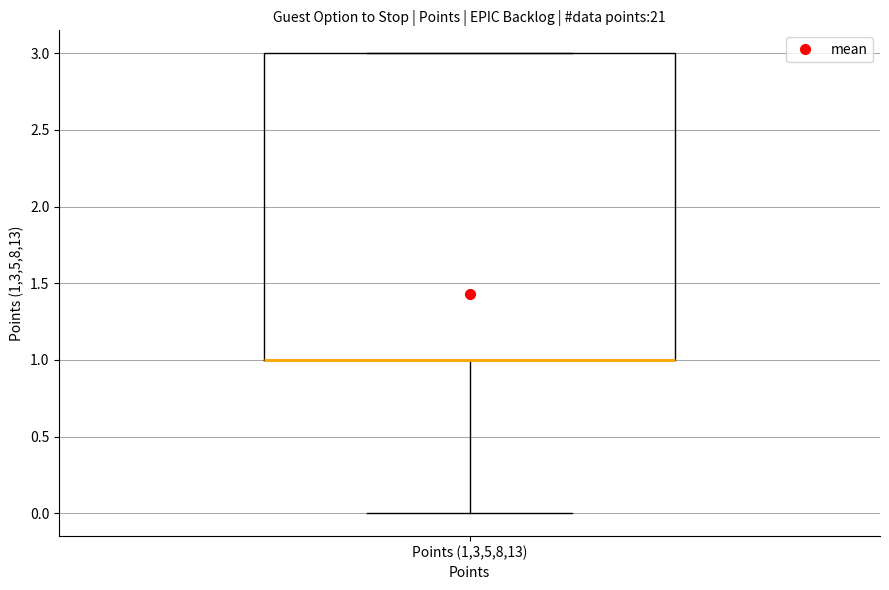

Transcribe this box plot: give where the median line is, the range the box spans, and where the two whiskers end, as read against the y-axis. The values are not printed on the chart, so give them approximately, as read against the axis.

median 1 (drawn on the box's lower edge), box 1 to 3, whiskers 0 to 3